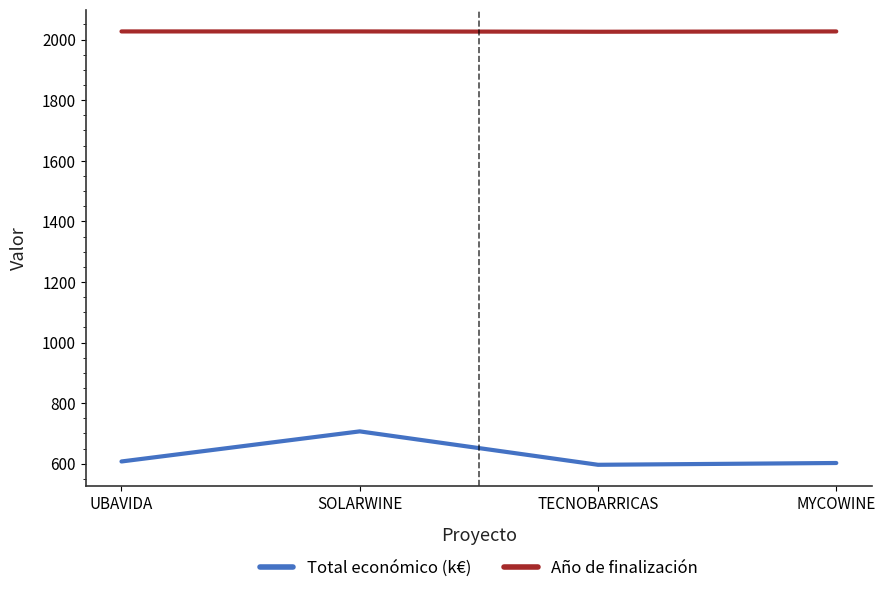

What is the average value of the Total económico (k€) series?

628.2